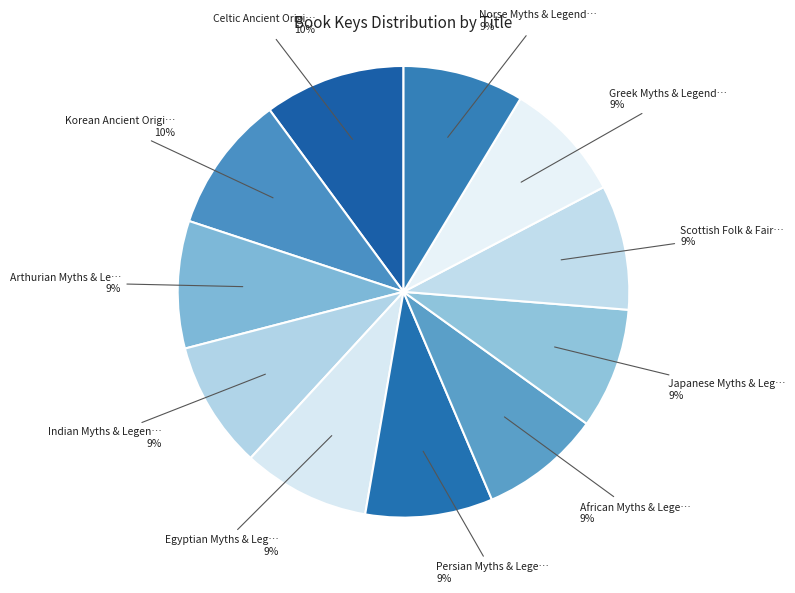

How many slices are in this pie chart?

11